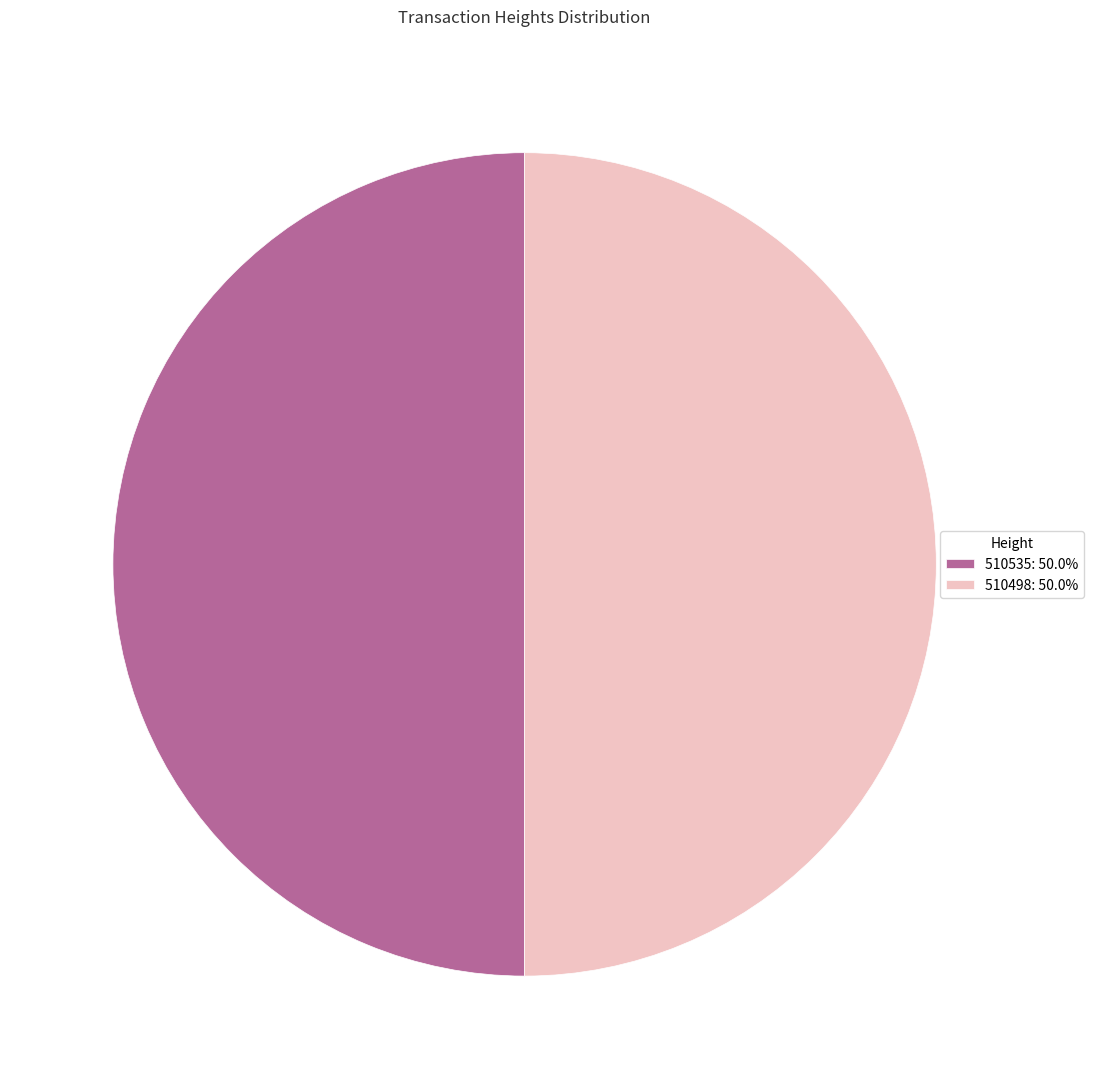

Is the sum of 510535: 50.0% and 510498: 50.0% greater than half?

Yes